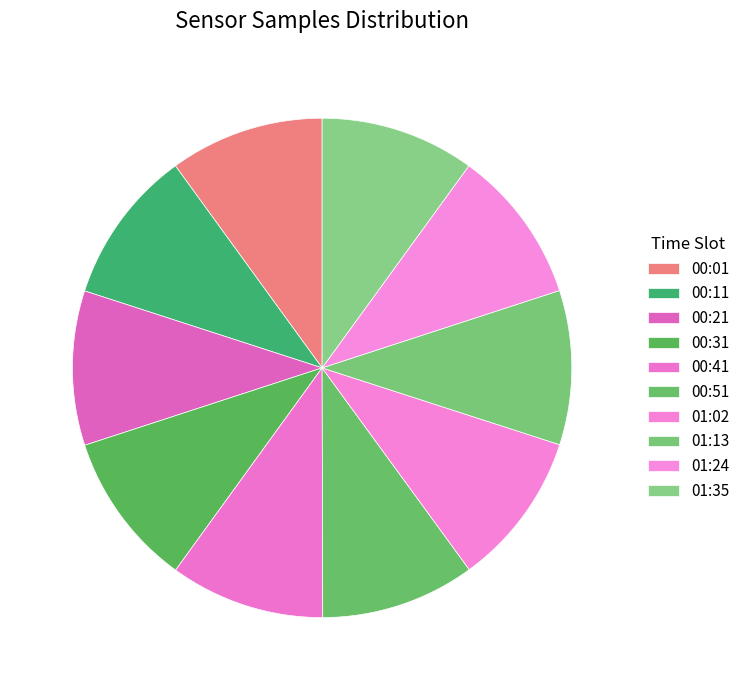

How many segments does this pie chart have?

10